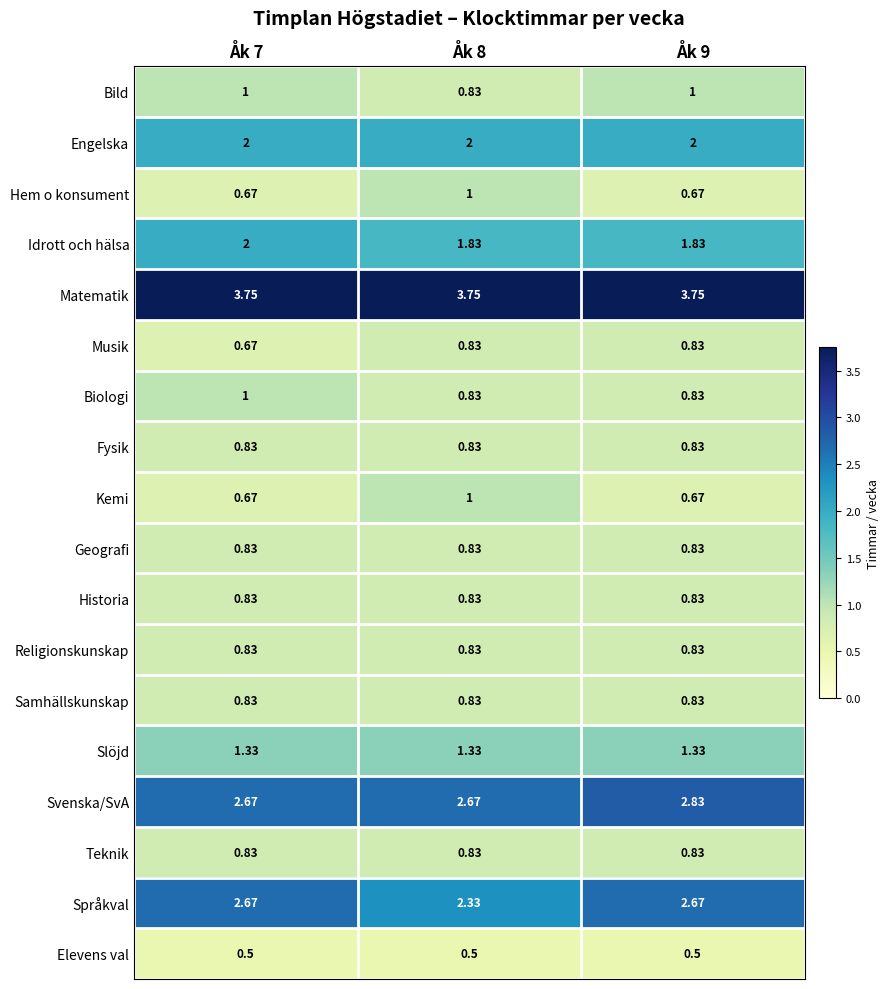

Which series has the largest range (max minus min)?

Språkval